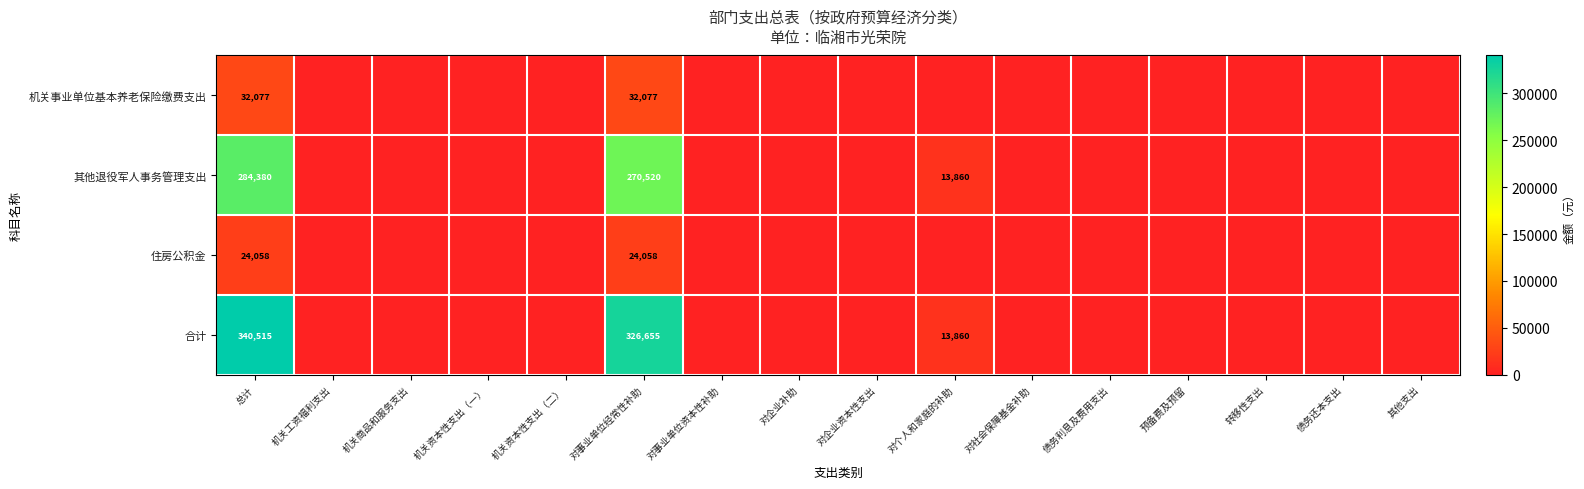

Which label corresponds to the largest value in the chart?

总计